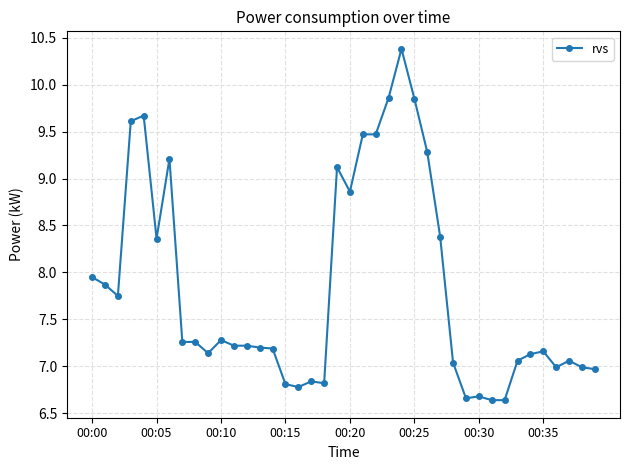

True or false: the data has more than 0 interior local peaks.

True